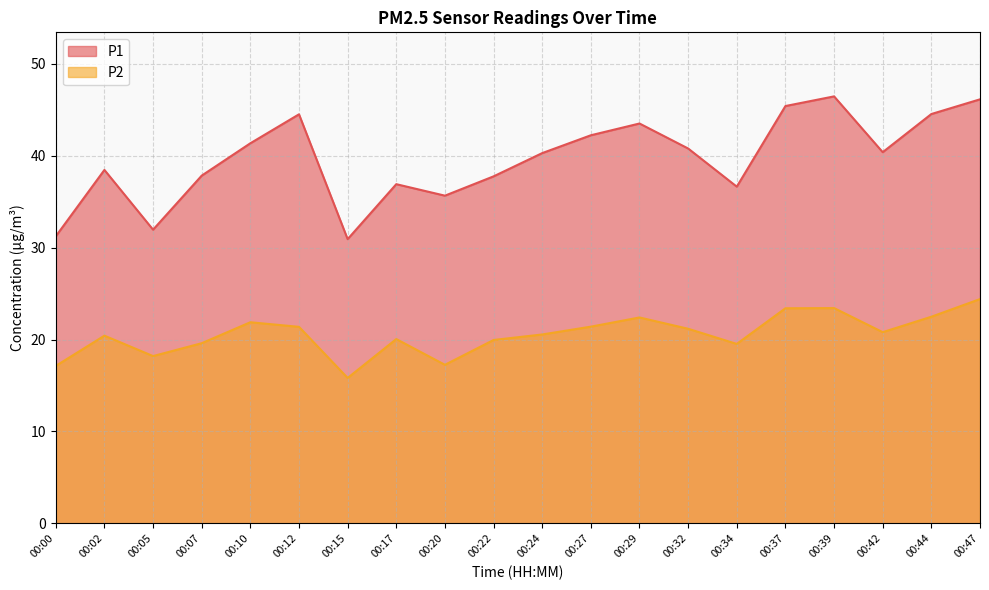

What is the difference between the P2 values at 00:24 and 00:20?

3.3